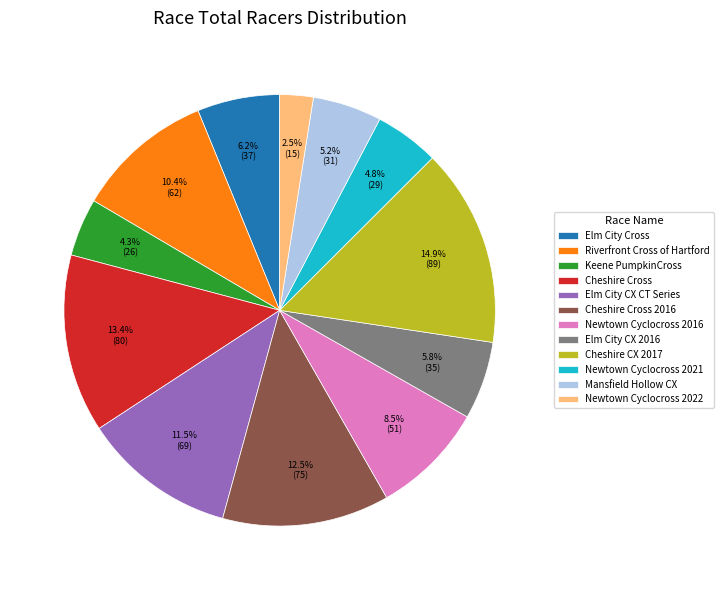

What is the ratio of the value at Cheshire CX 2017 to the value at Cheshire Cross?

1.1